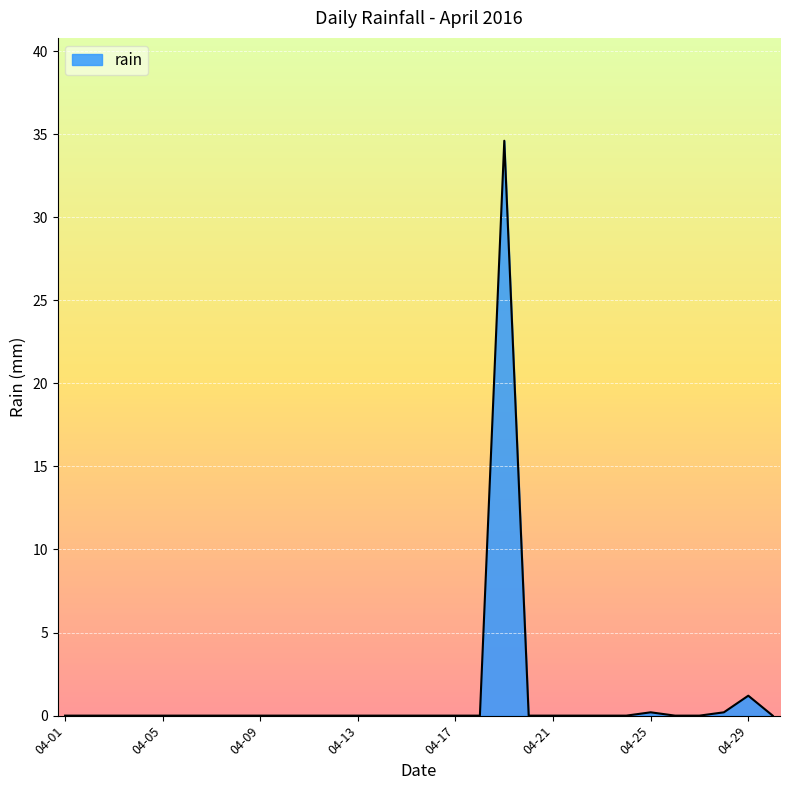

How many lines are shown in the chart?

1